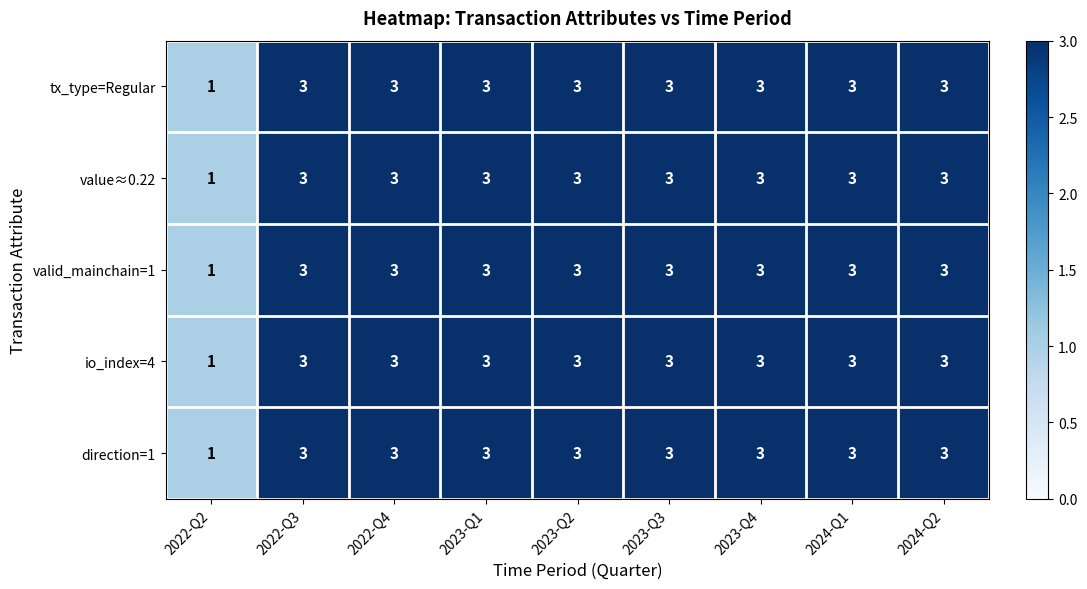

Is it true that tx_type=Regular equals 4 at 2023-Q4?

False